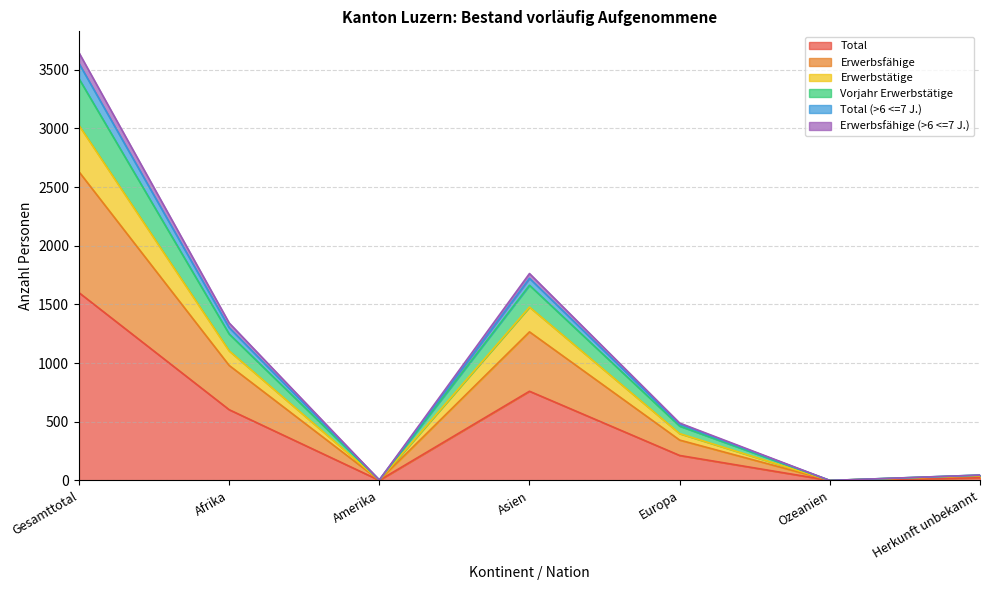

The value of Total at Amerika is 1. True or false?

False